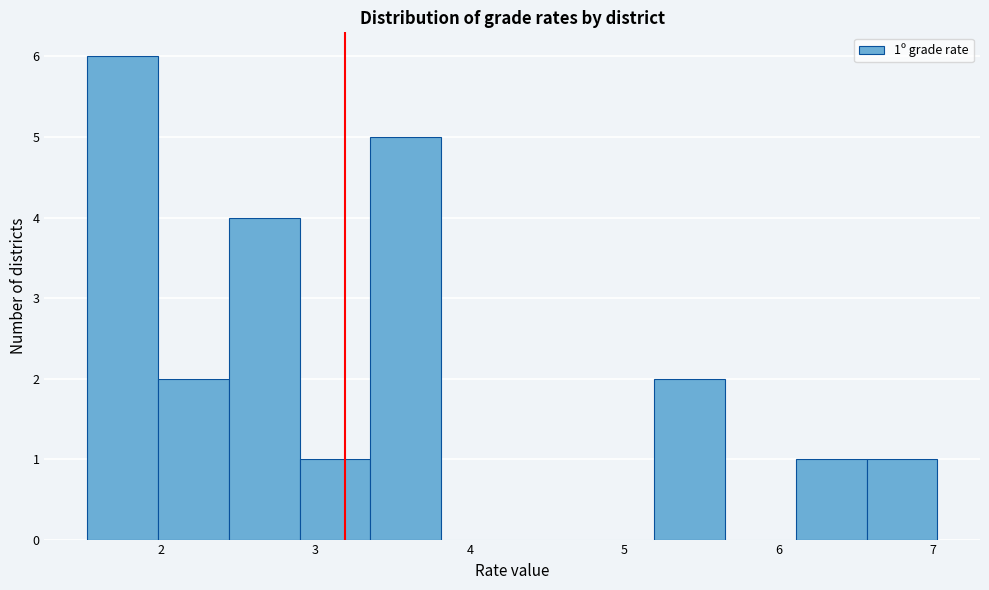

Which range on the x-axis has the tallest bar?

1.5 to 2.0